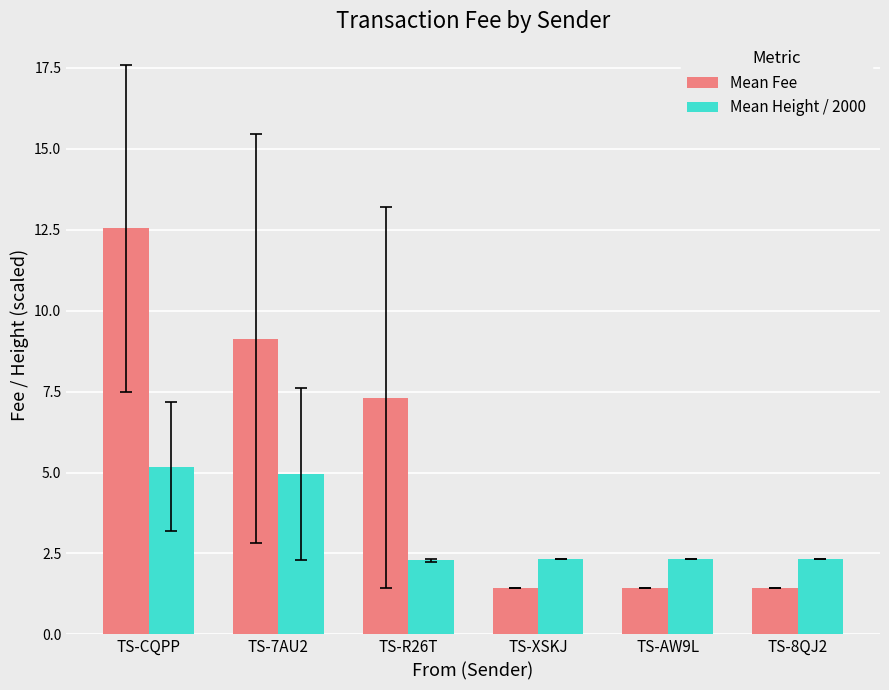

What is the maximum value for Mean Height / 2000?

5.2